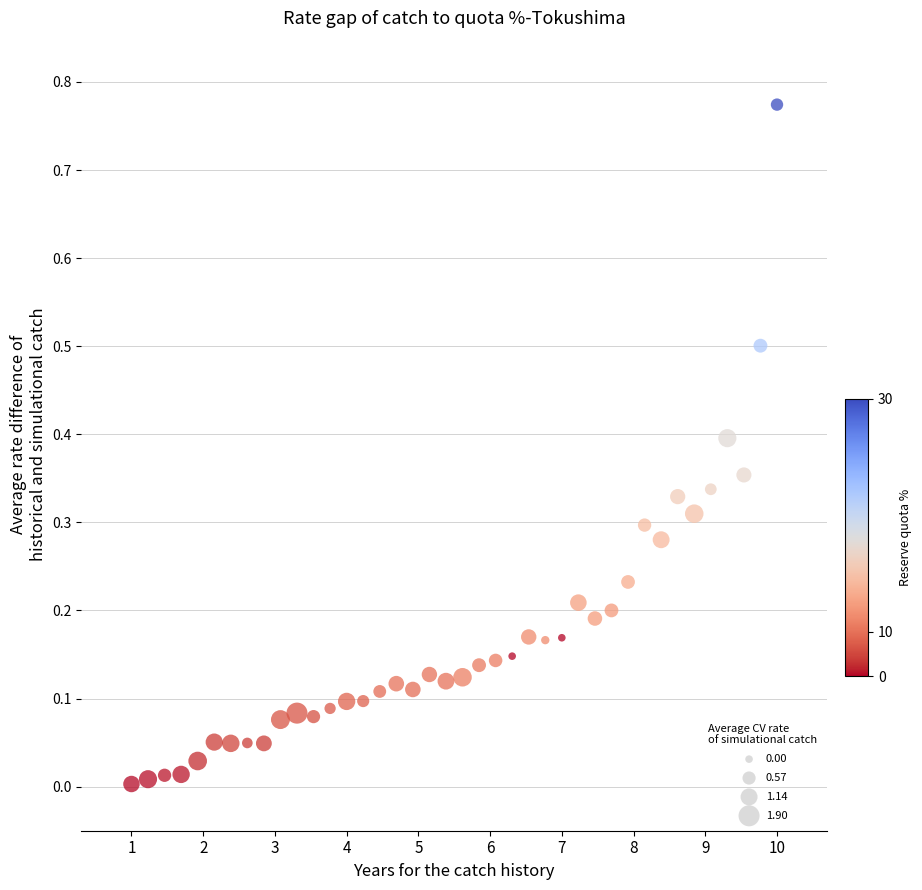

What is the range of X values (max minus min)?

9.0